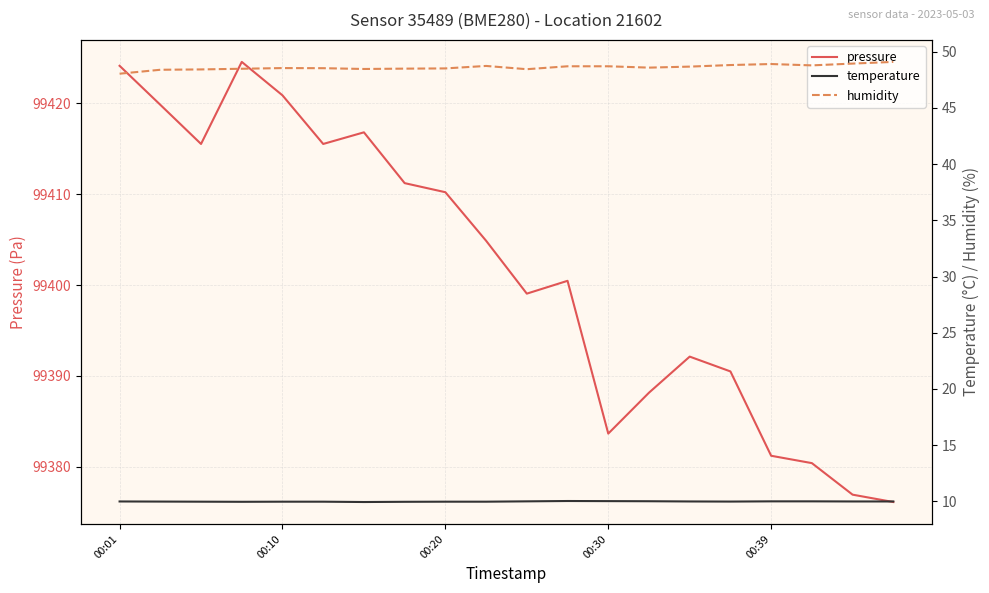

Rank the series by their maximum value, from lowest to highest.

temperature, humidity, pressure